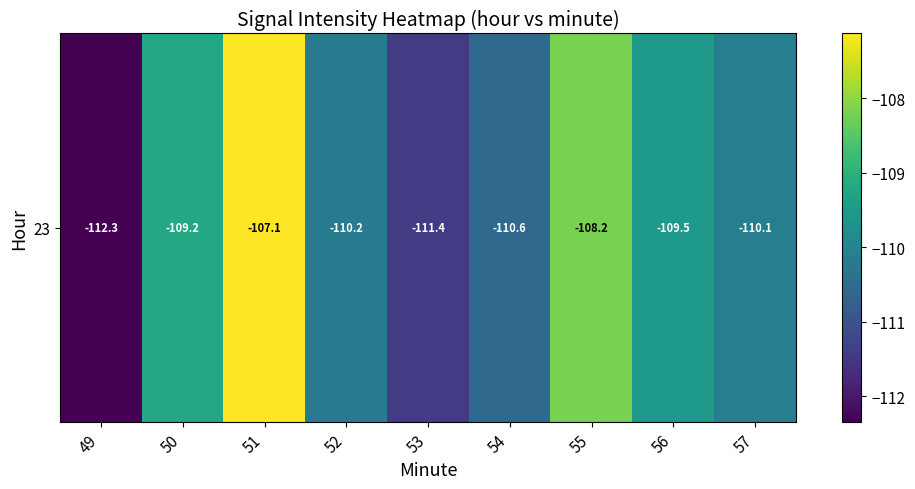

List the labels in order of value, largest first.

51, 55, 50, 56, 57, 52, 54, 53, 49